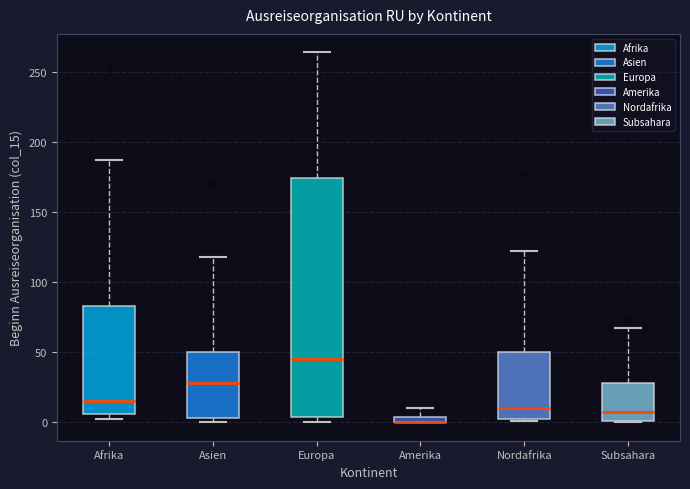

Where is the lower edge of the box for Europa on the y-axis? The values are not printed on the chart, so give them approximately, as read against the axis.

5